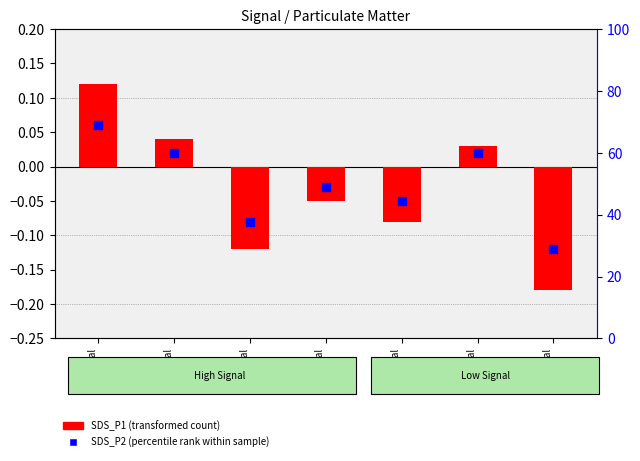

What is the total value across all series at Signal
-58?

0.2